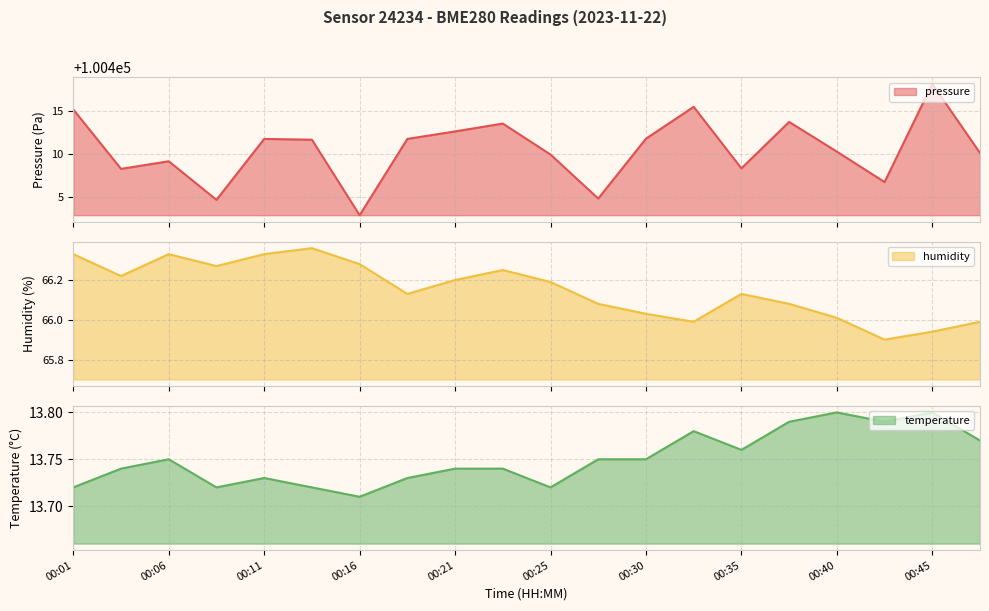

Is the value of humidity at 00:45 greater than the value of temperature at 00:13?

Yes